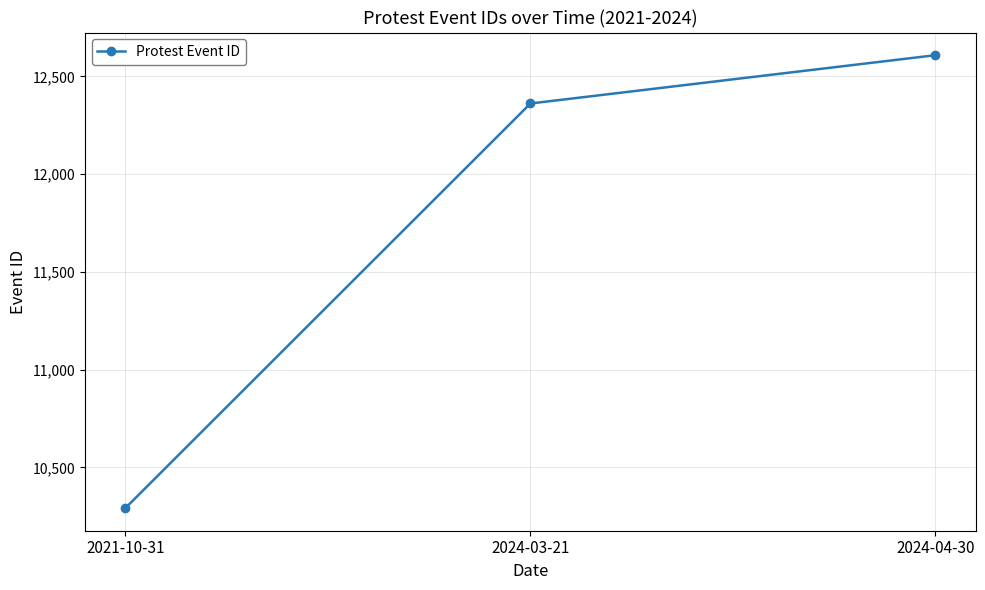

Which category has the lowest value across all series?

2021-10-31